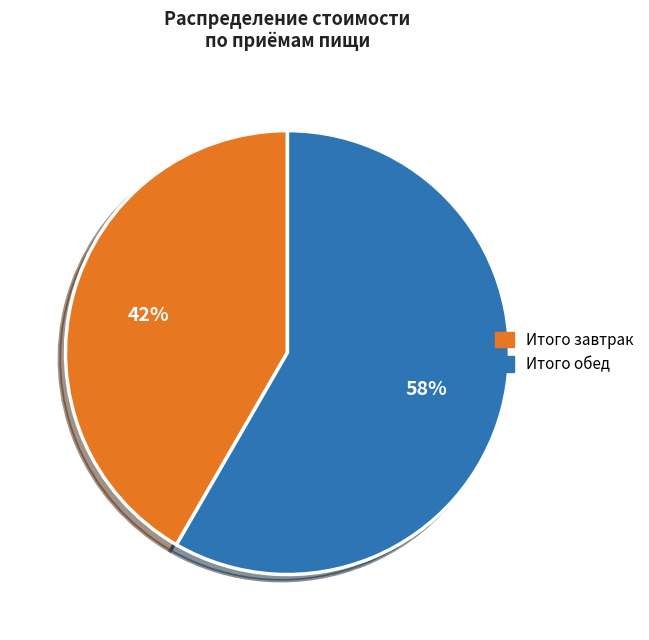

How many slices are in this pie chart?

2